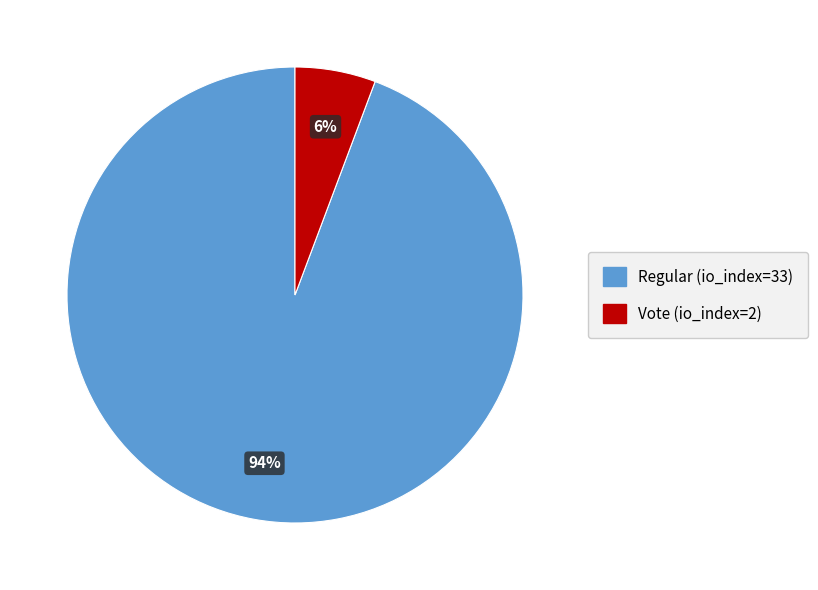

Is there a majority slice in this chart?

Yes